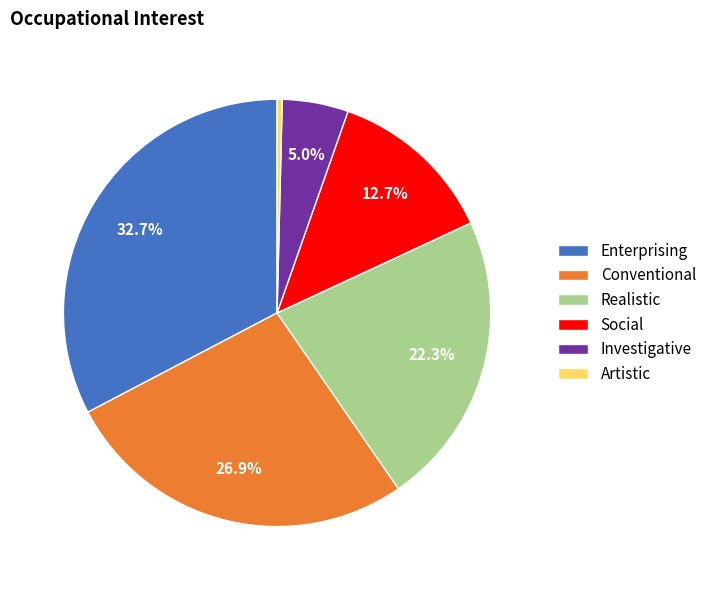

Rank the categories by value from lowest to highest.

Artistic, Investigative, Social, Realistic, Conventional, Enterprising